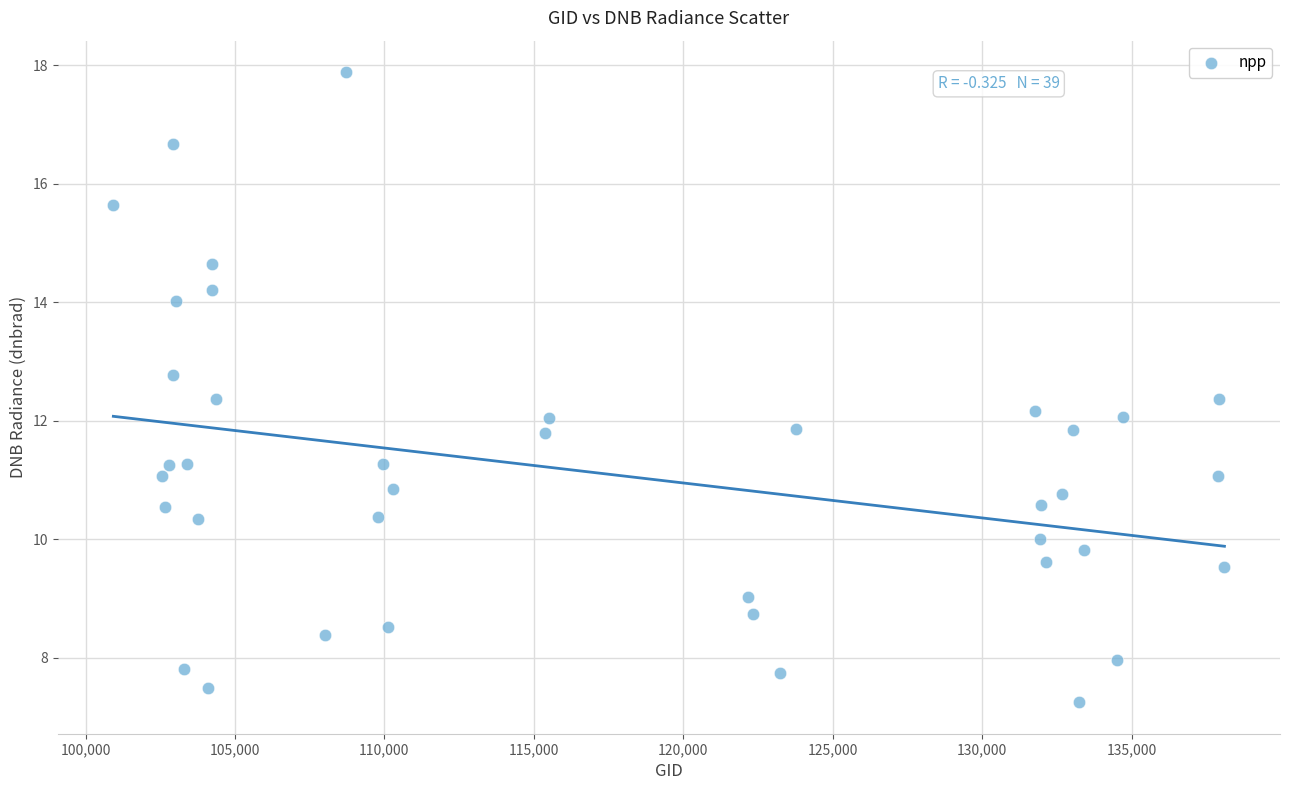

What is the range of Y values (max minus min)?

10.6